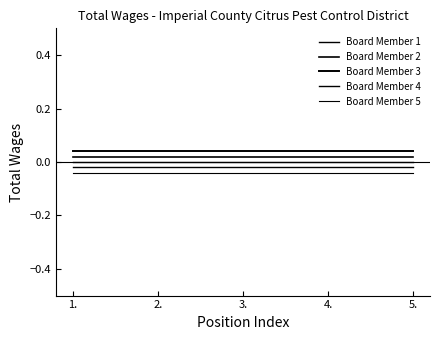

Is this an area chart (filled region under the line)?

No